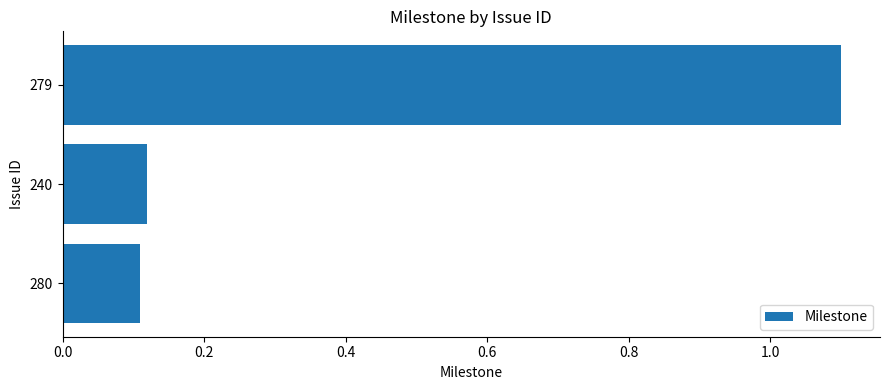

How many values are between 0 and 1?

2